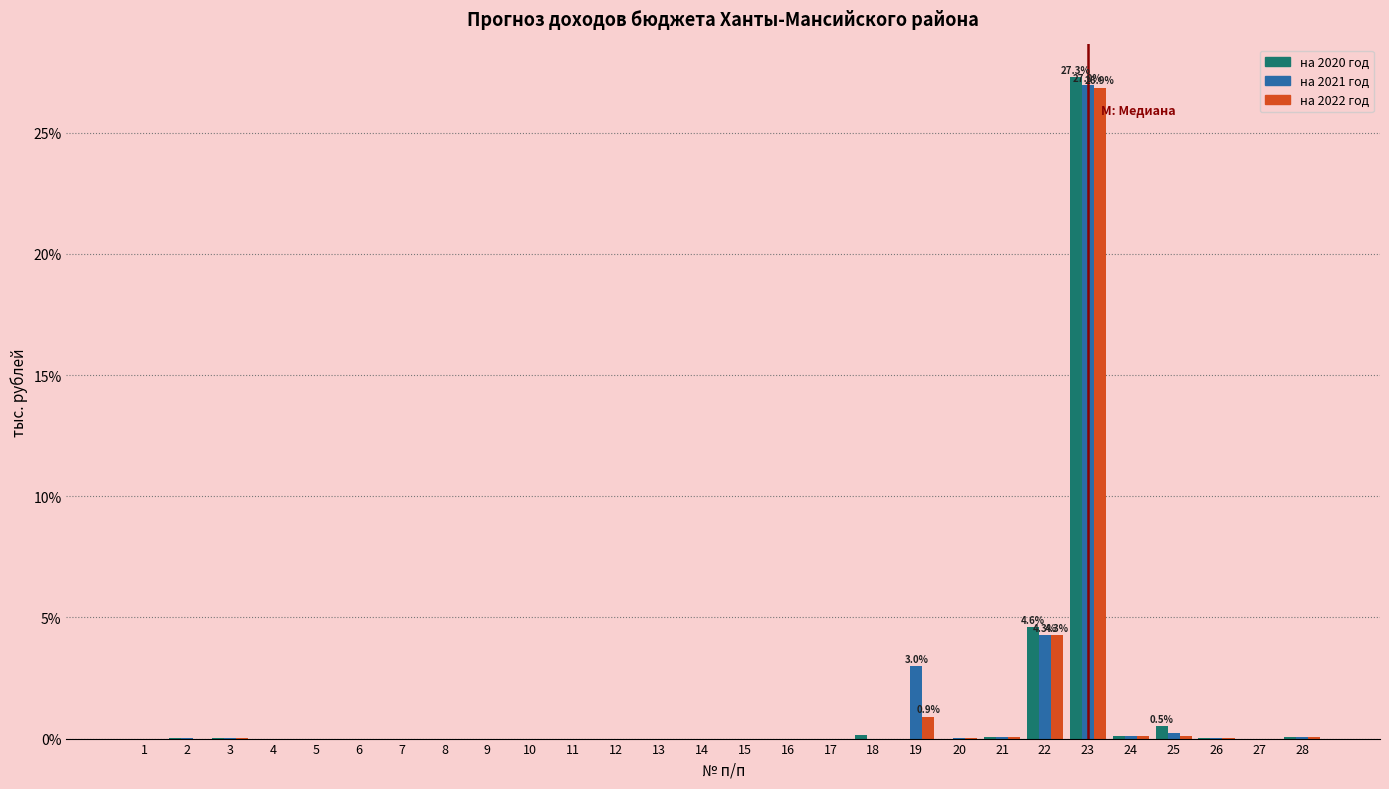

At which category is the sum across all series the highest?

23